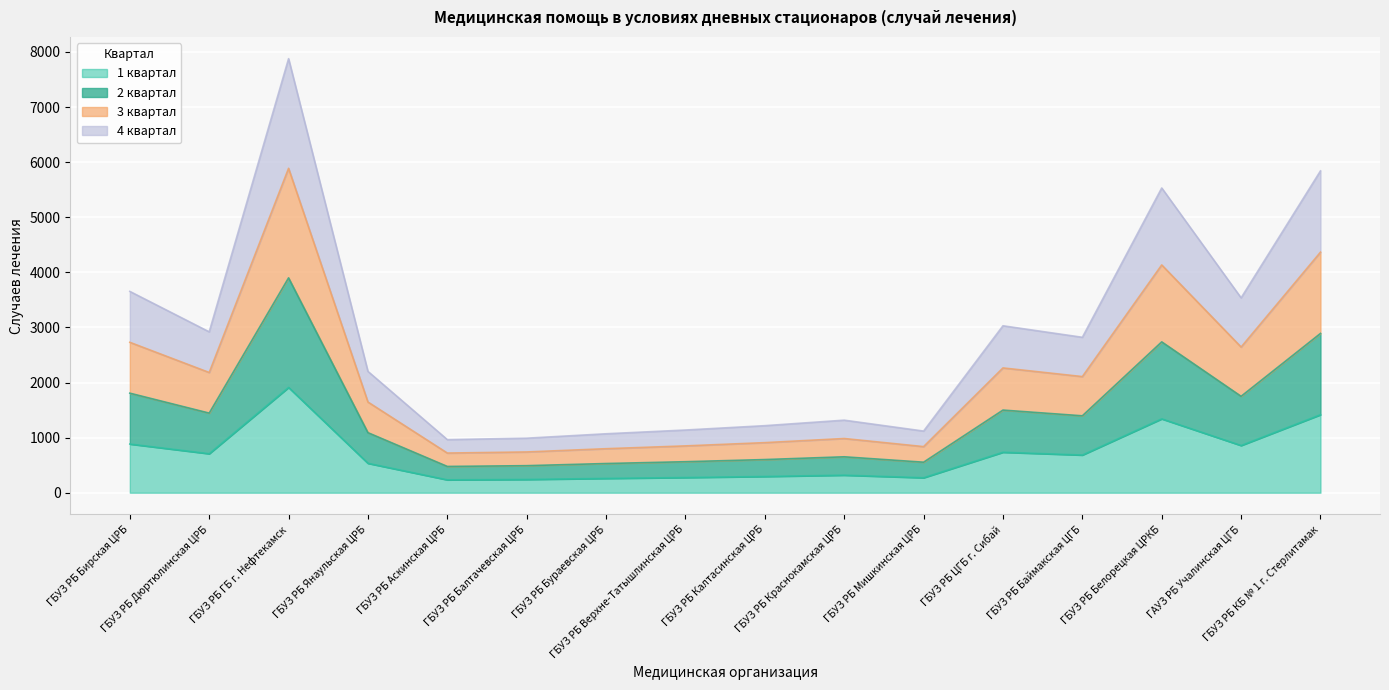

At which label does 3 квартал reach its minimum?

ГБУЗ РБ Аскинская ЦРБ